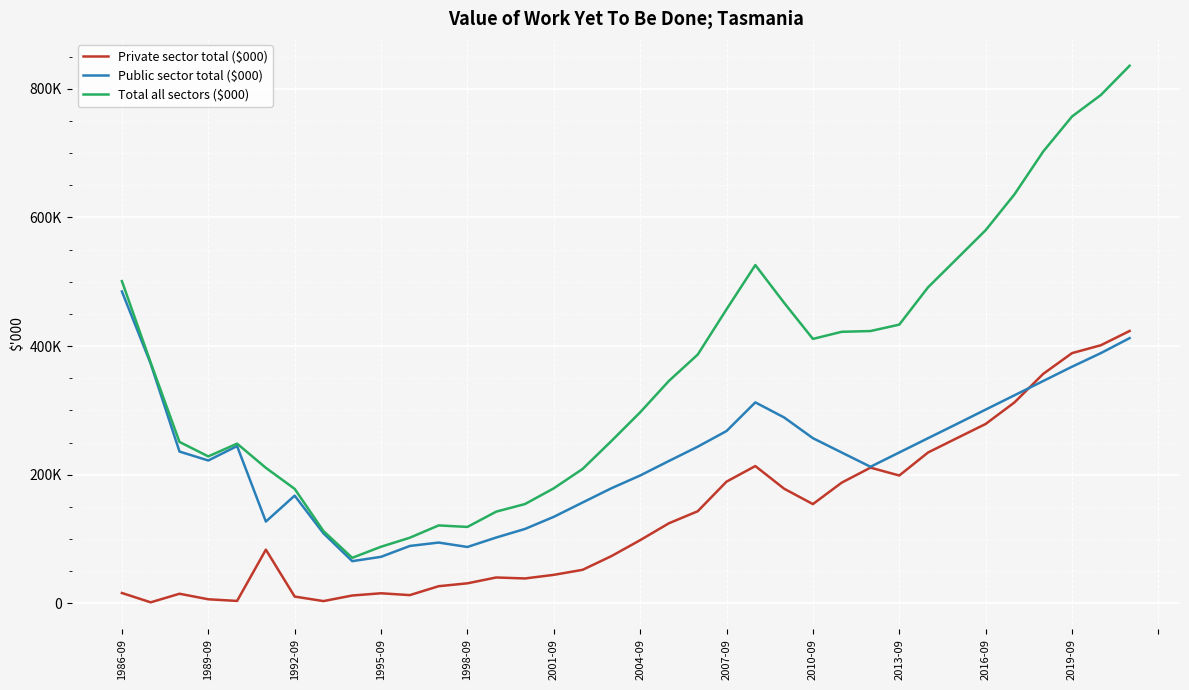

Does the chart display data point markers on the line(s)?

No